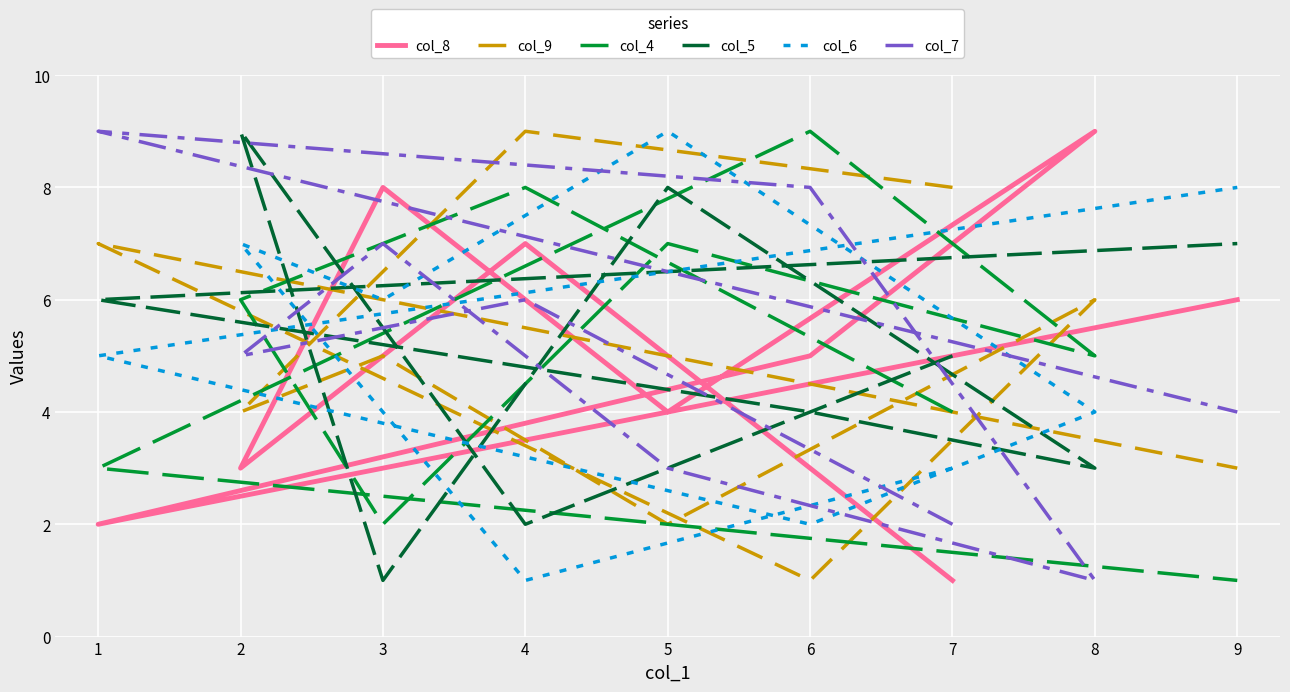

What is the spread (max minus min) of values at 1?

7